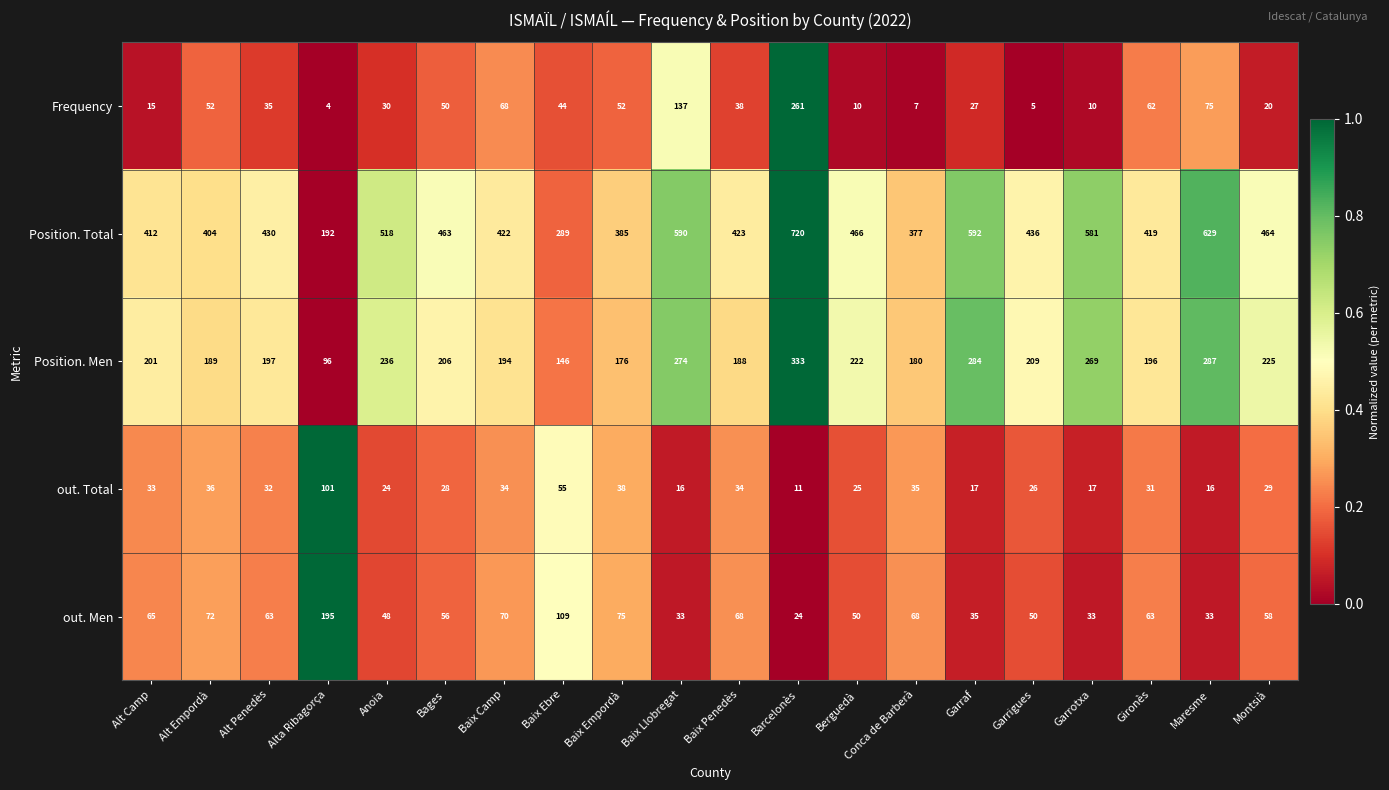

Count the number of data series in this chart.

5